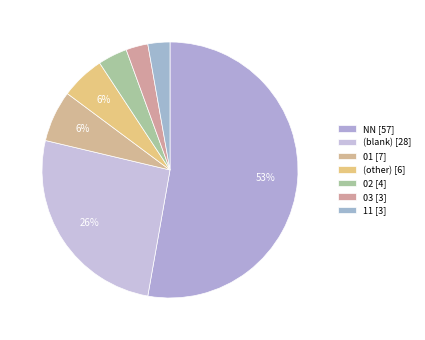

How many slices are in this pie chart?

7